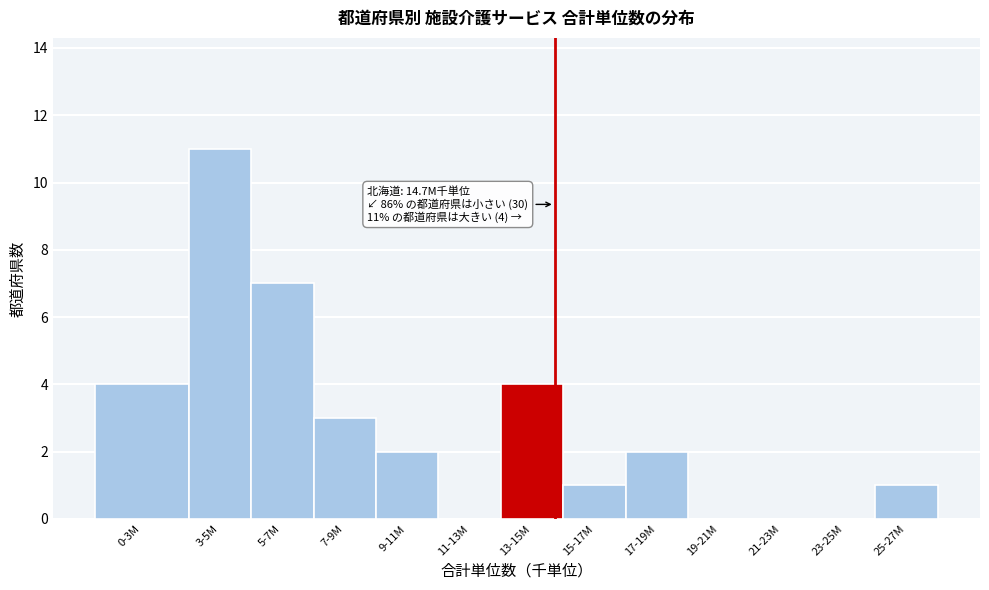

Reading right to left, list all the values displayed in this chart.

25-27M=1	23-25M=0	21-23M=0	19-21M=0	17-19M=2	15-17M=1	13-15M=4	11-13M=0	9-11M=2	7-9M=3	5-7M=7	3-5M=11	0-3M=4